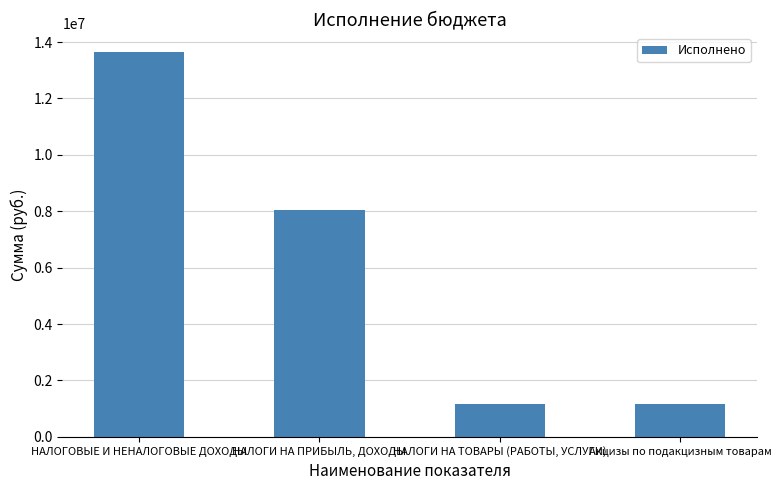

What is the sum of all values?

24022504.1